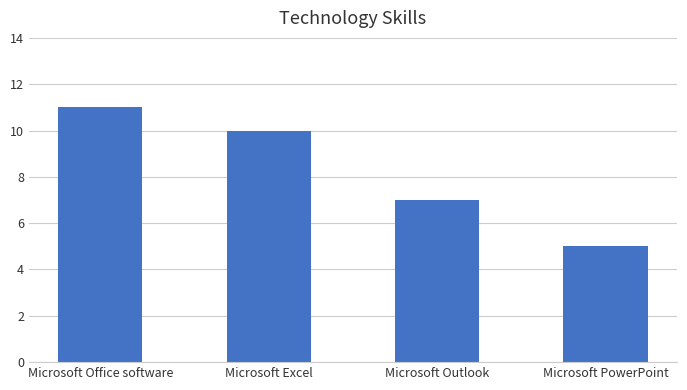

Which has a higher value, Microsoft Excel or Microsoft Outlook?

Microsoft Excel